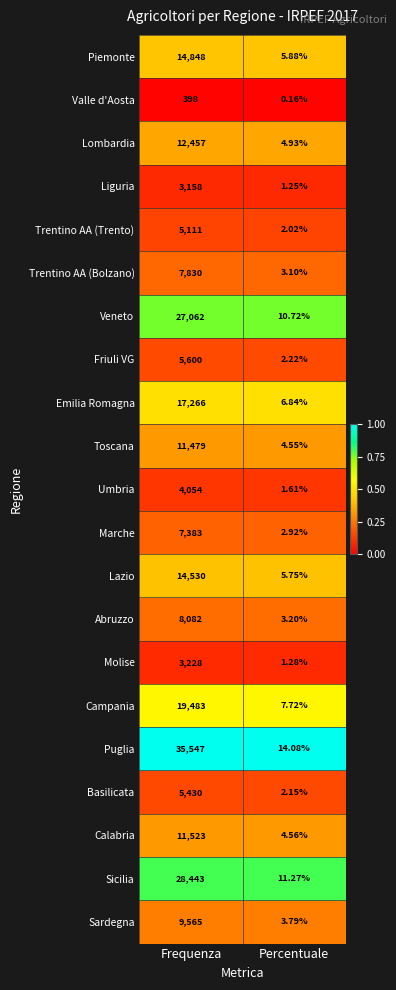

Rank the categories by Toscana value from lowest to highest.

Percentuale, Frequenza